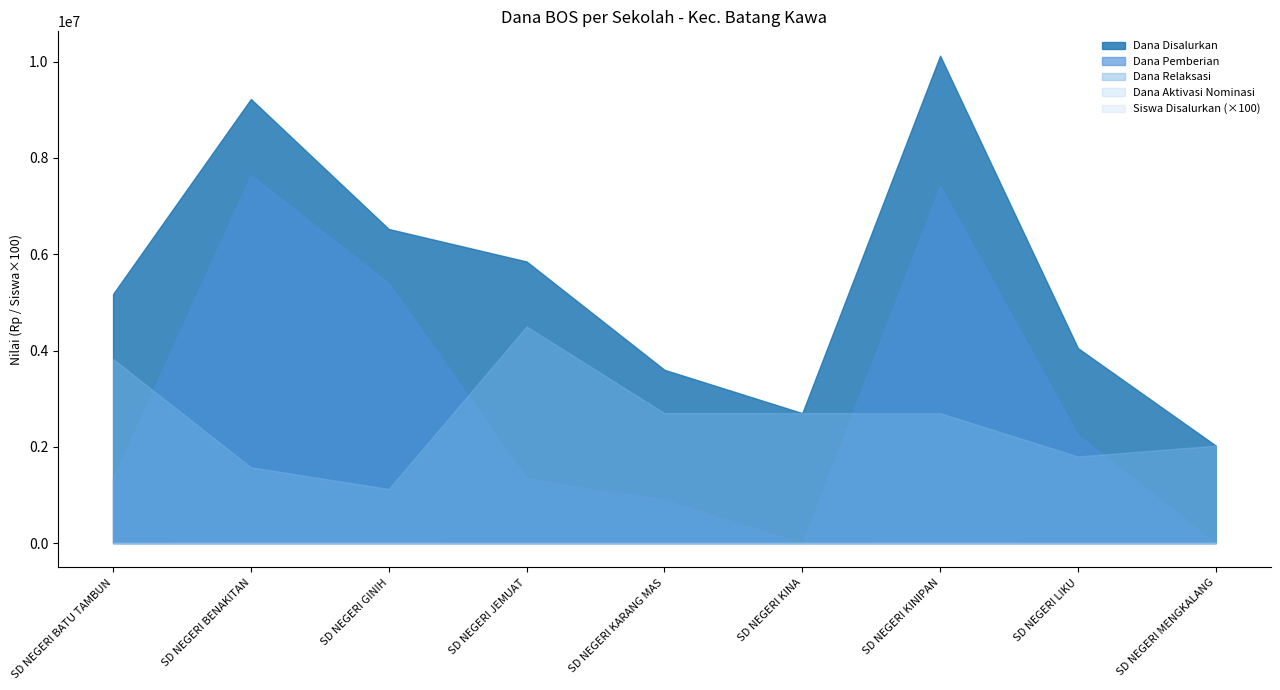

In Dana Pemberian, how many points are higher than both neighbors (excluding endpoints)?

2